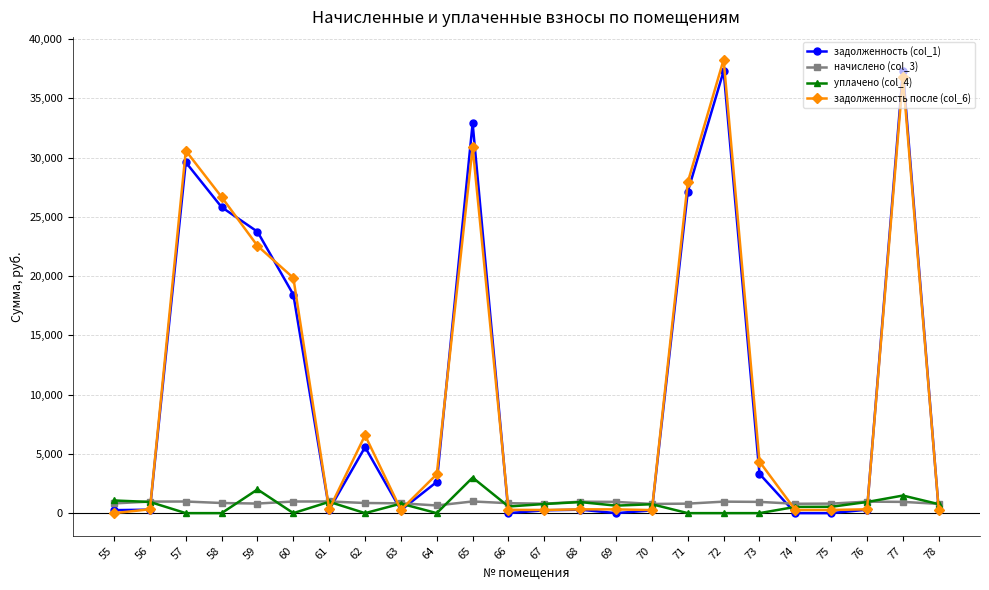

True or false: начислено (col_3) has a value of 775.4 at 70.

True